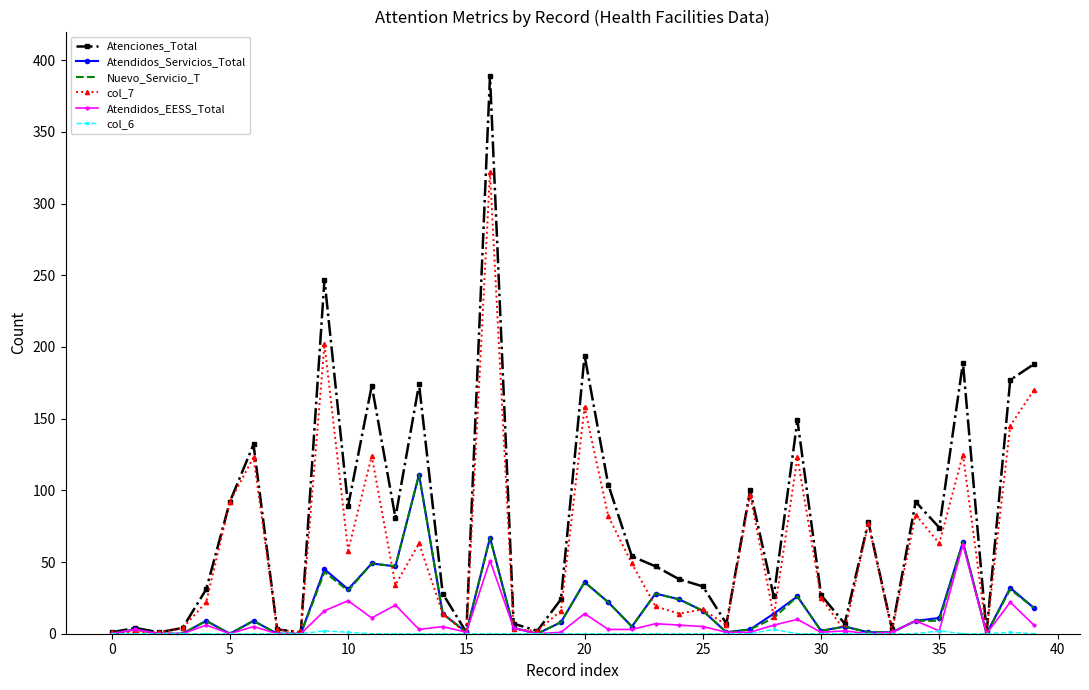

What is the maximum value shown in the chart?

389